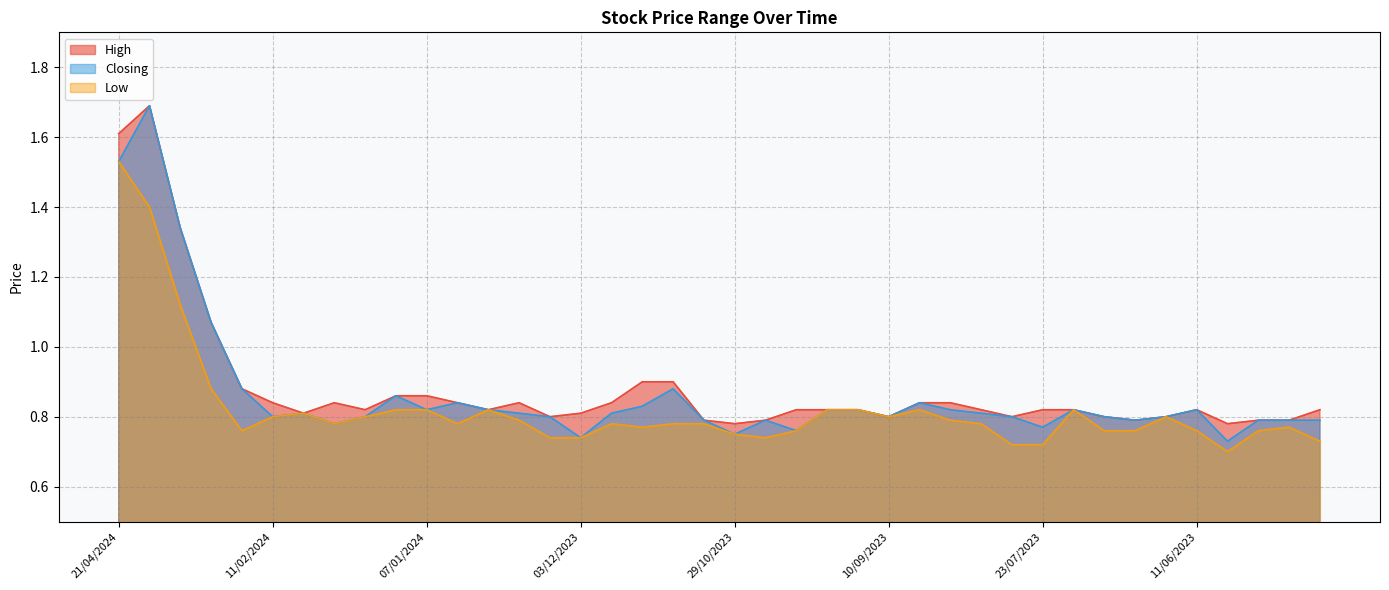

True or false: Low and Closing cross at least once.

False